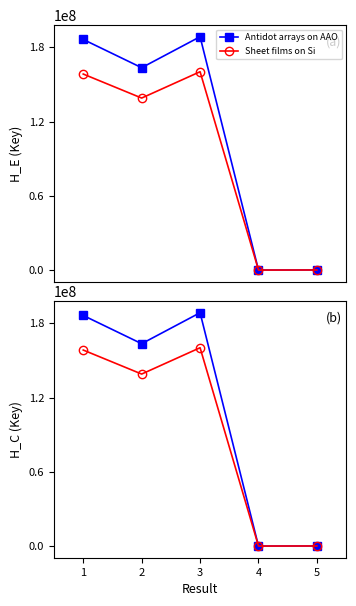

True or false: Sheet films on Si and Antidot arrays on AAO intersect in this chart.

False